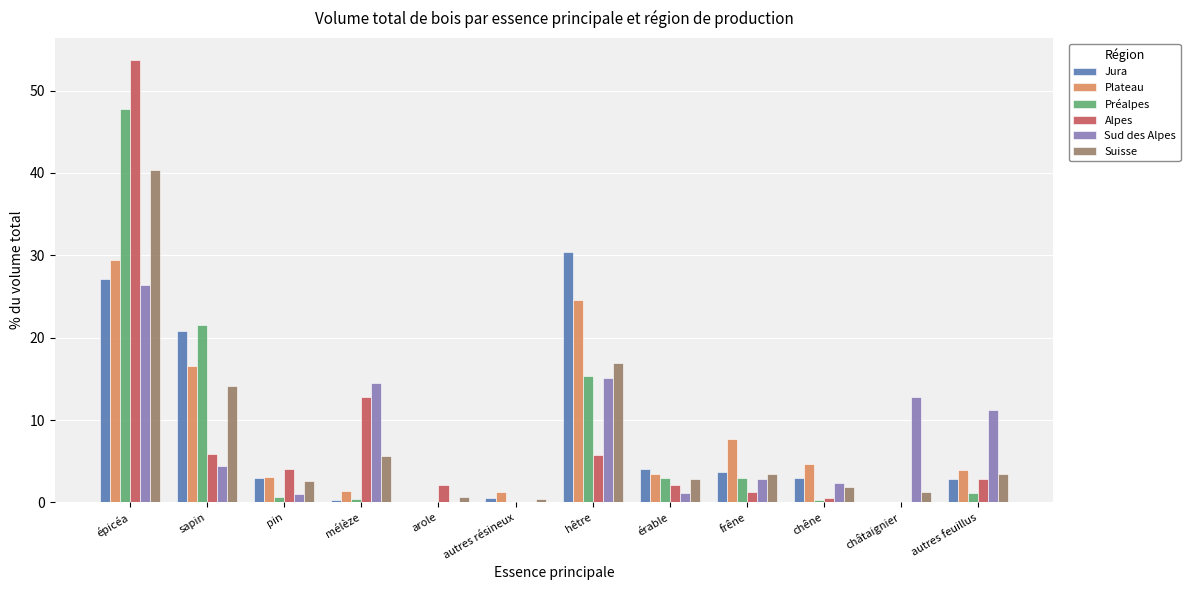

Is the value of Préalpes at chêne greater than the value of Suisse at épicéa?

No